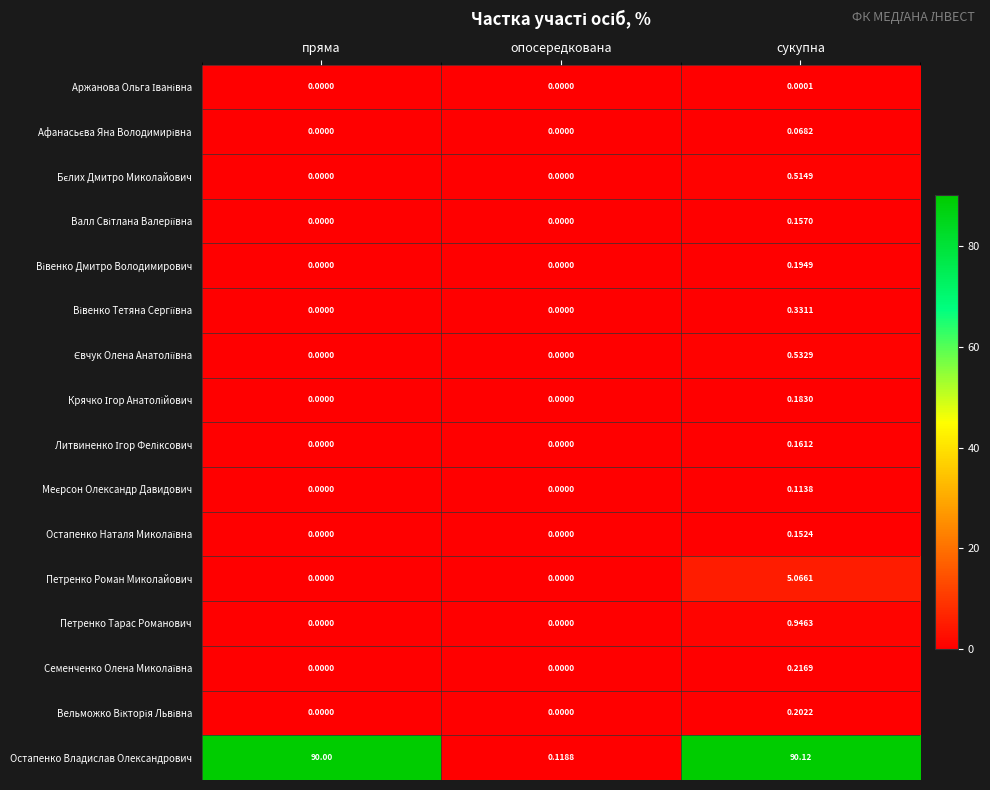

Which series changed the most between пряма and опосередкована?

Остапенко Владислав Олександрович